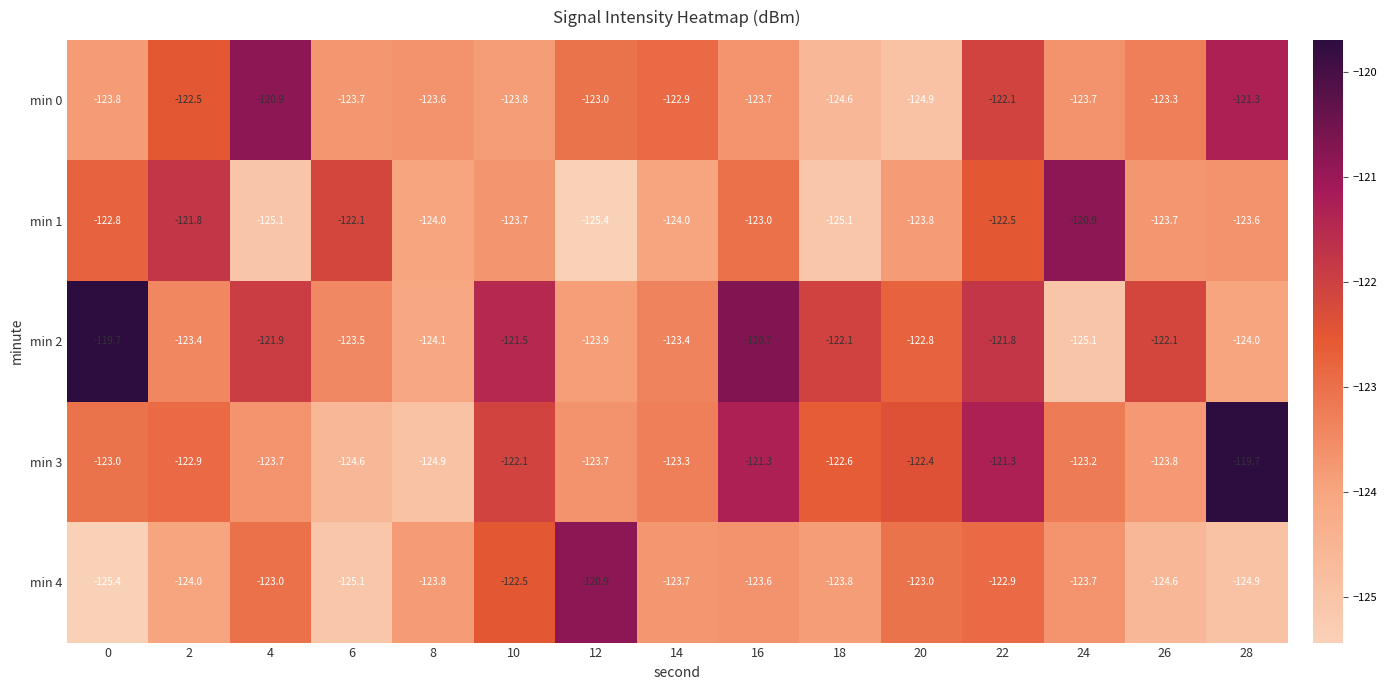

What is the highest value of the min 2 series?

-119.7